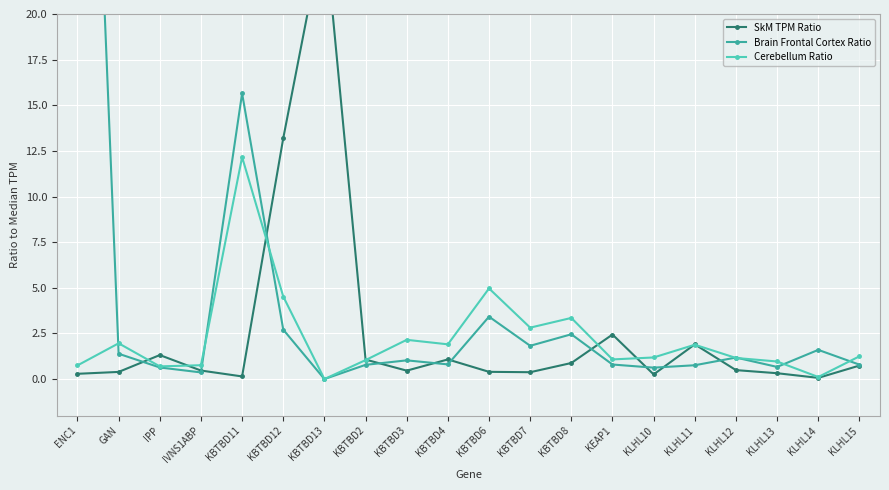

What is the total value across all series at KLHL14?

1.8